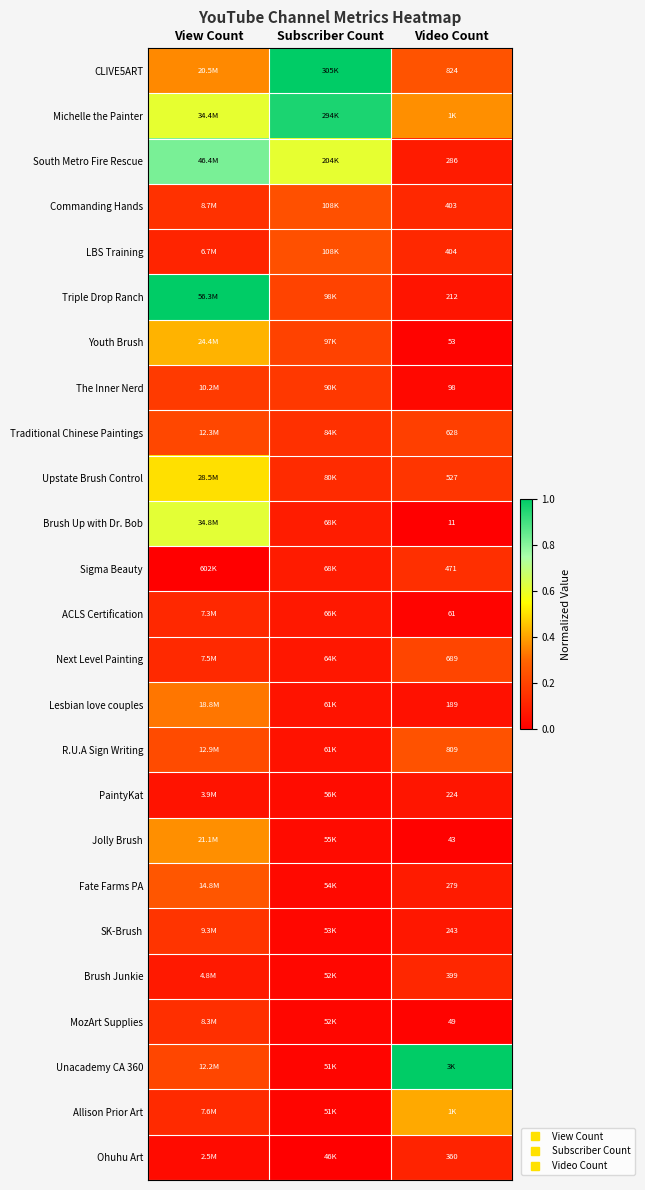

The value of Brush Up with Dr. Bob at Subscriber Count is 0.1. True or false?

True